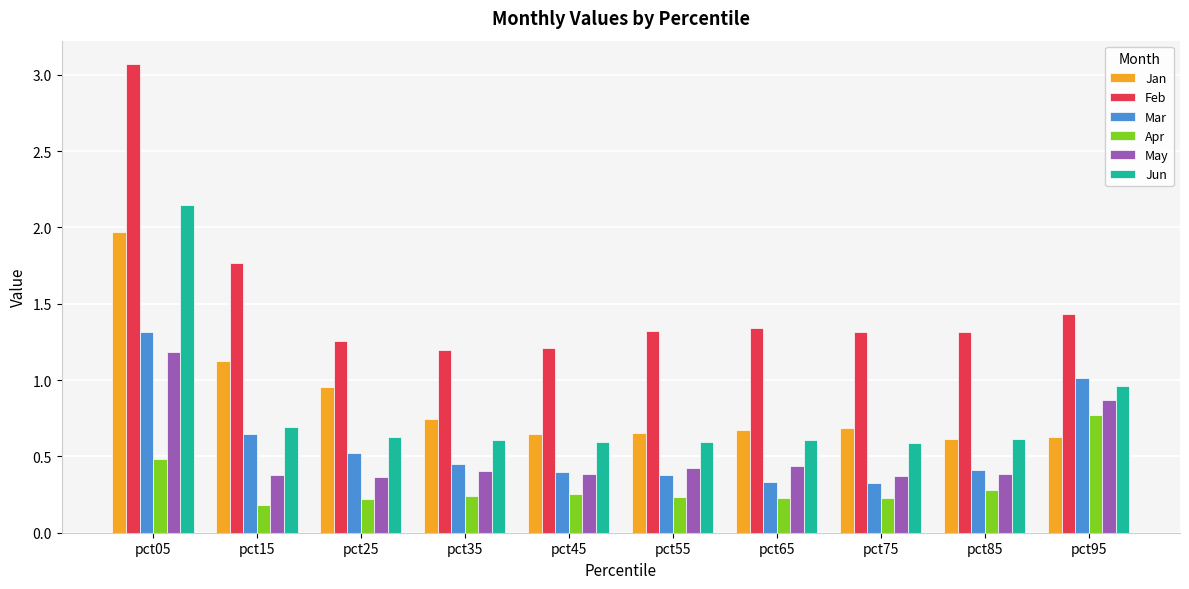

What is the difference between the maximum and minimum values in the May series?

0.8